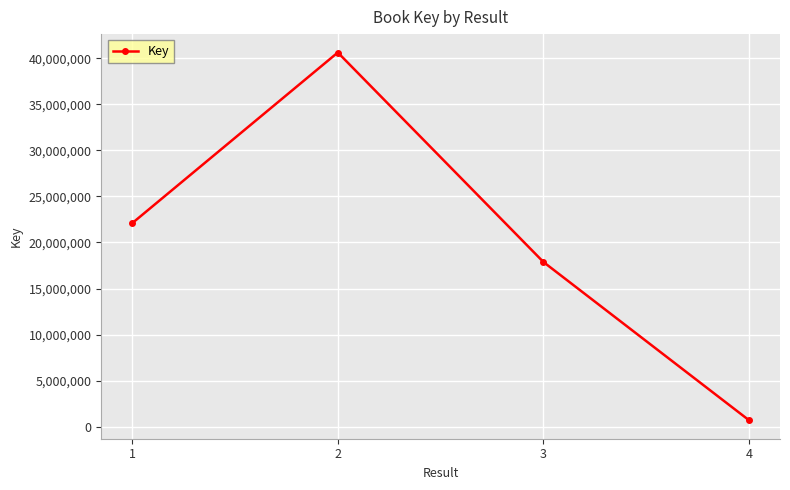

Rank the categories by value from lowest to highest.

4, 3, 1, 2